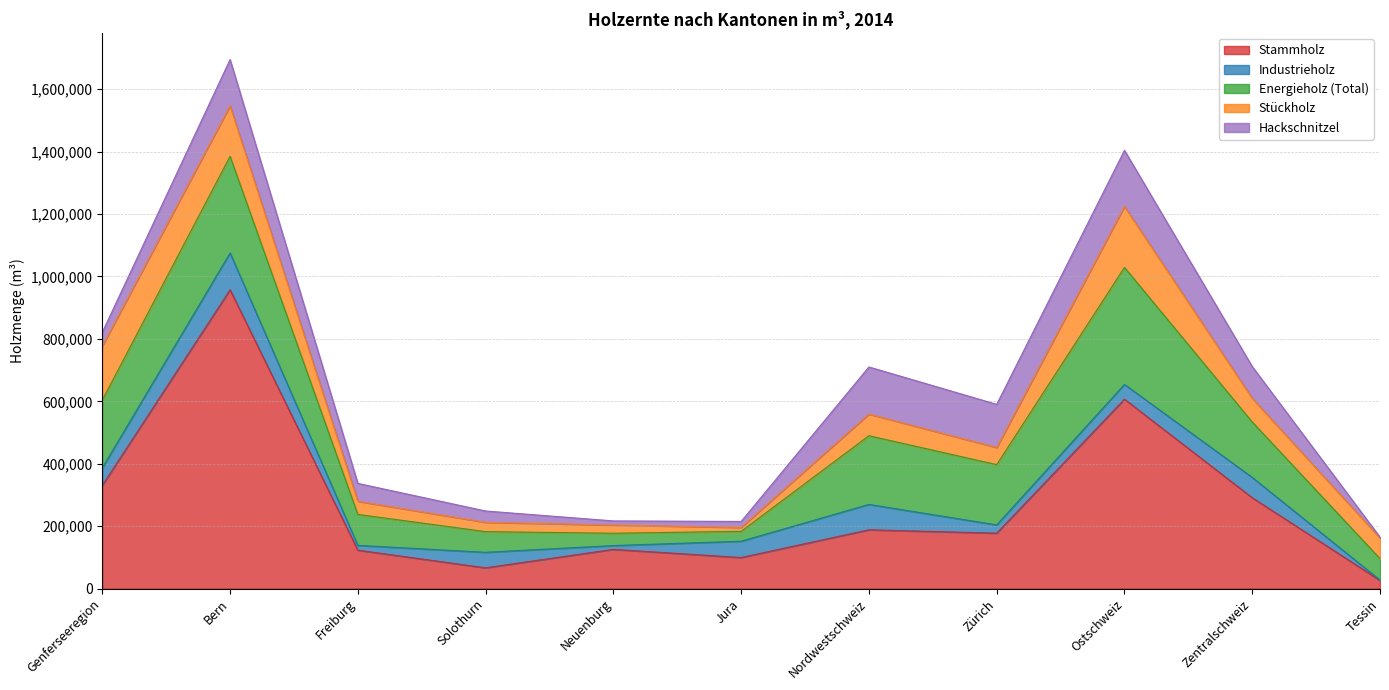

What is the difference between the maximum and second lowest values in the Energieholz (Total) series?

335486